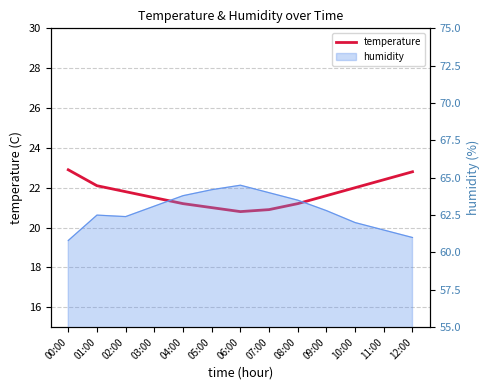

How many interior local valleys (lower than both neighbors) does the data have?

1